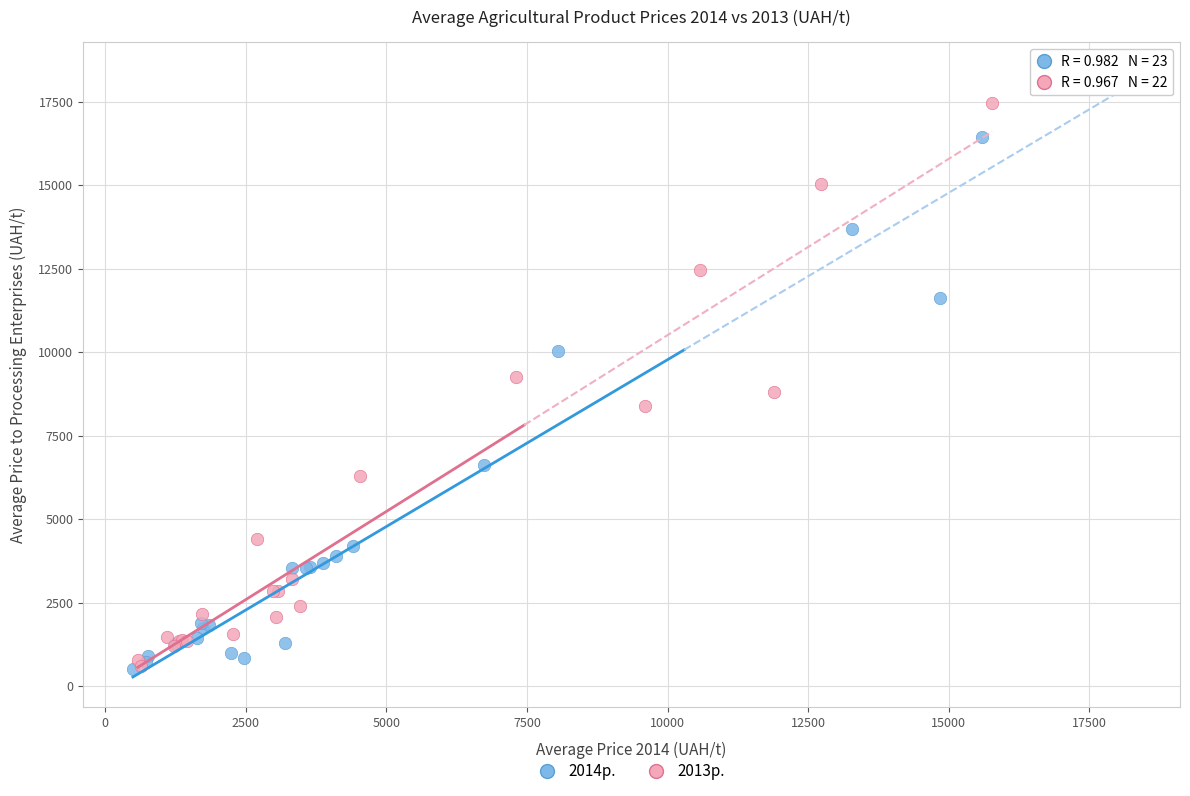

Which series has the widest spread of Y values?

2014р.